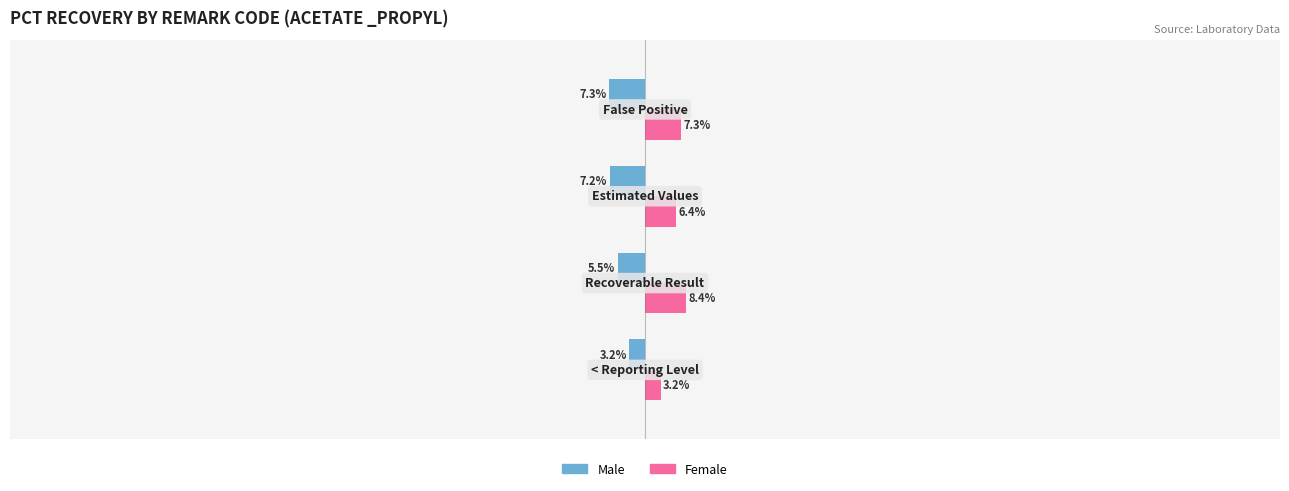

Which series has the widest spread of values?

Female